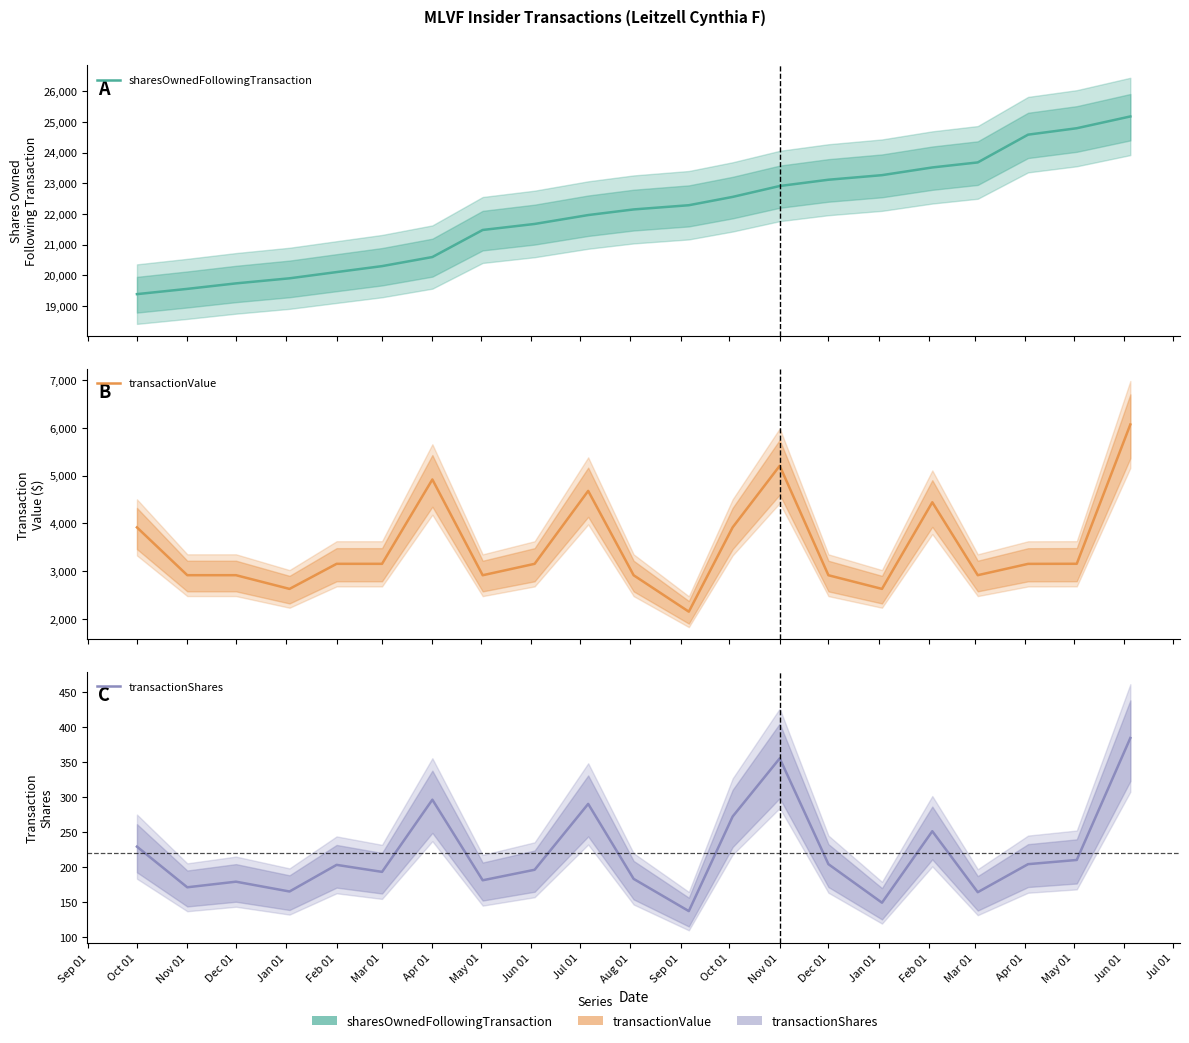

What is the maximum value shown in the chart?

25175